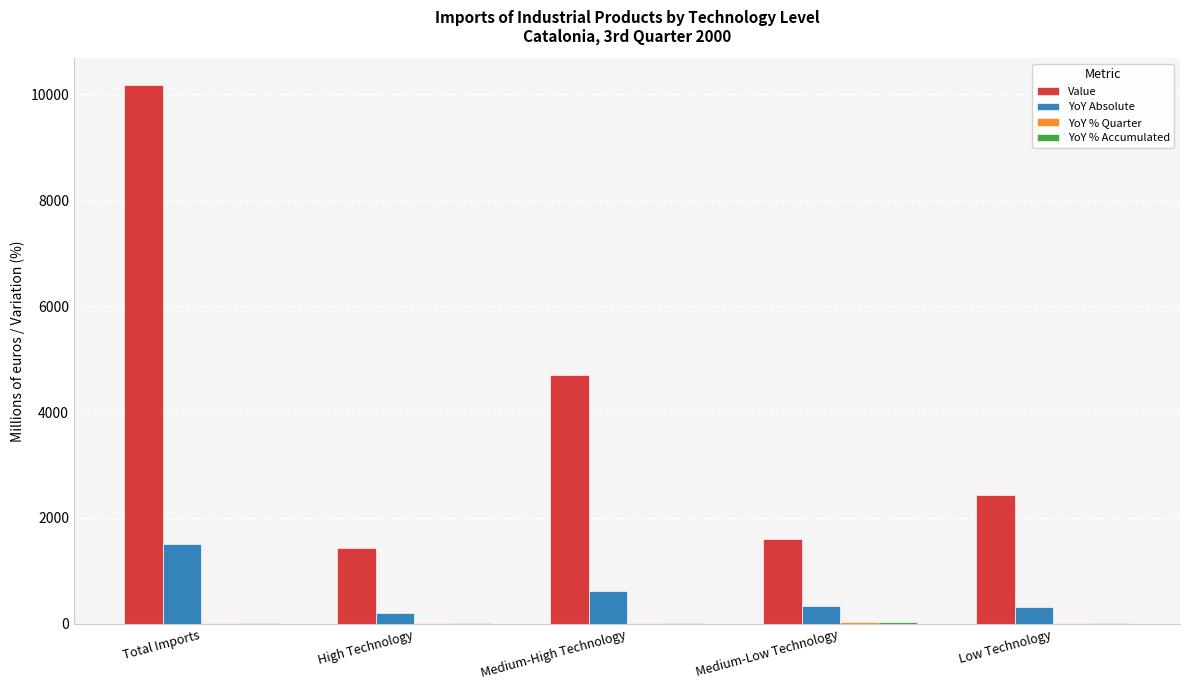

Does the chart contain stacked bars?

No